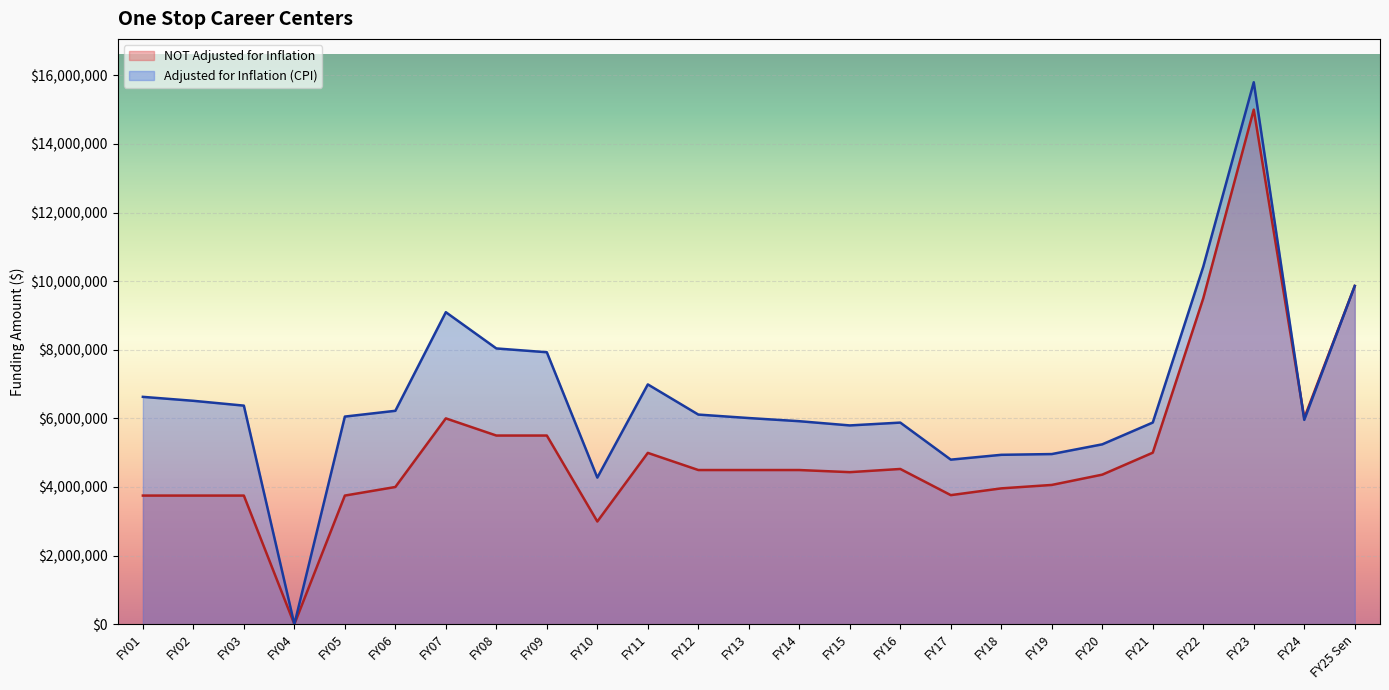

What is the sum of the Adjusted for Inflation (CPI) values at FY03 and FY09?

14299659